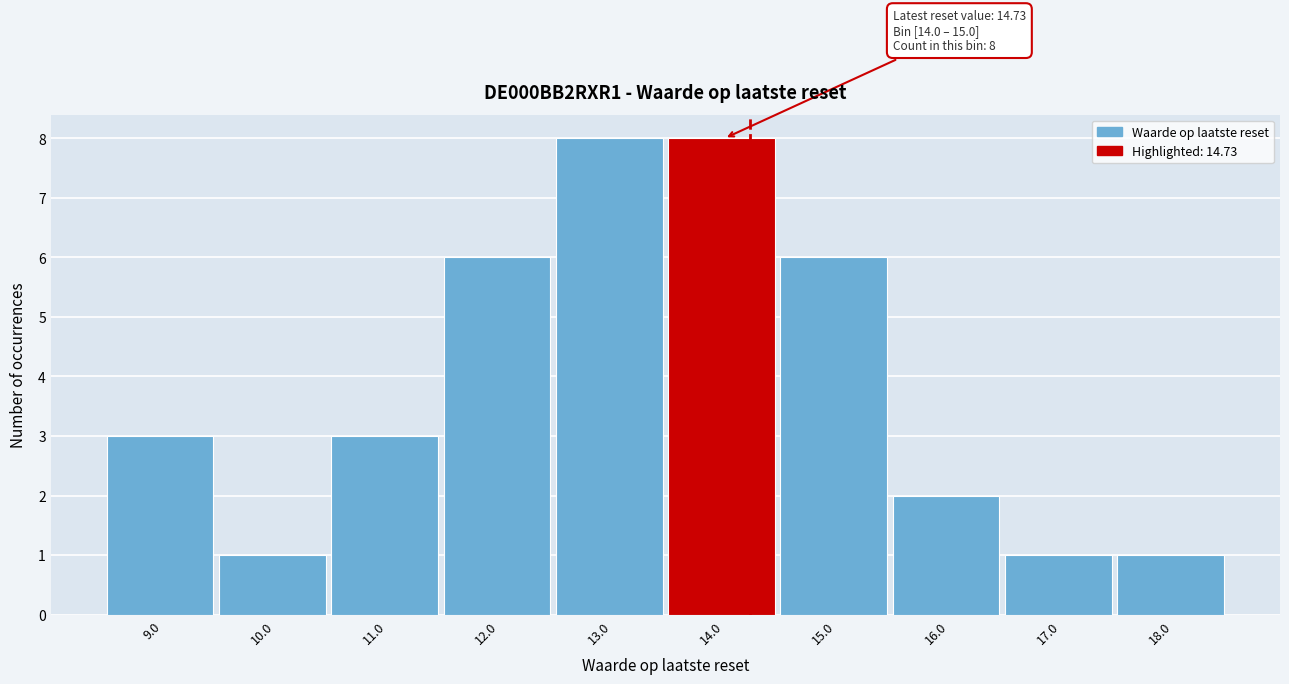

Reading left to right, transcribe all the data shown in this chart.

9.0=3	10.0=1	11.0=3	12.0=6	13.0=8	14.0=8	15.0=6	16.0=2	17.0=1	18.0=1